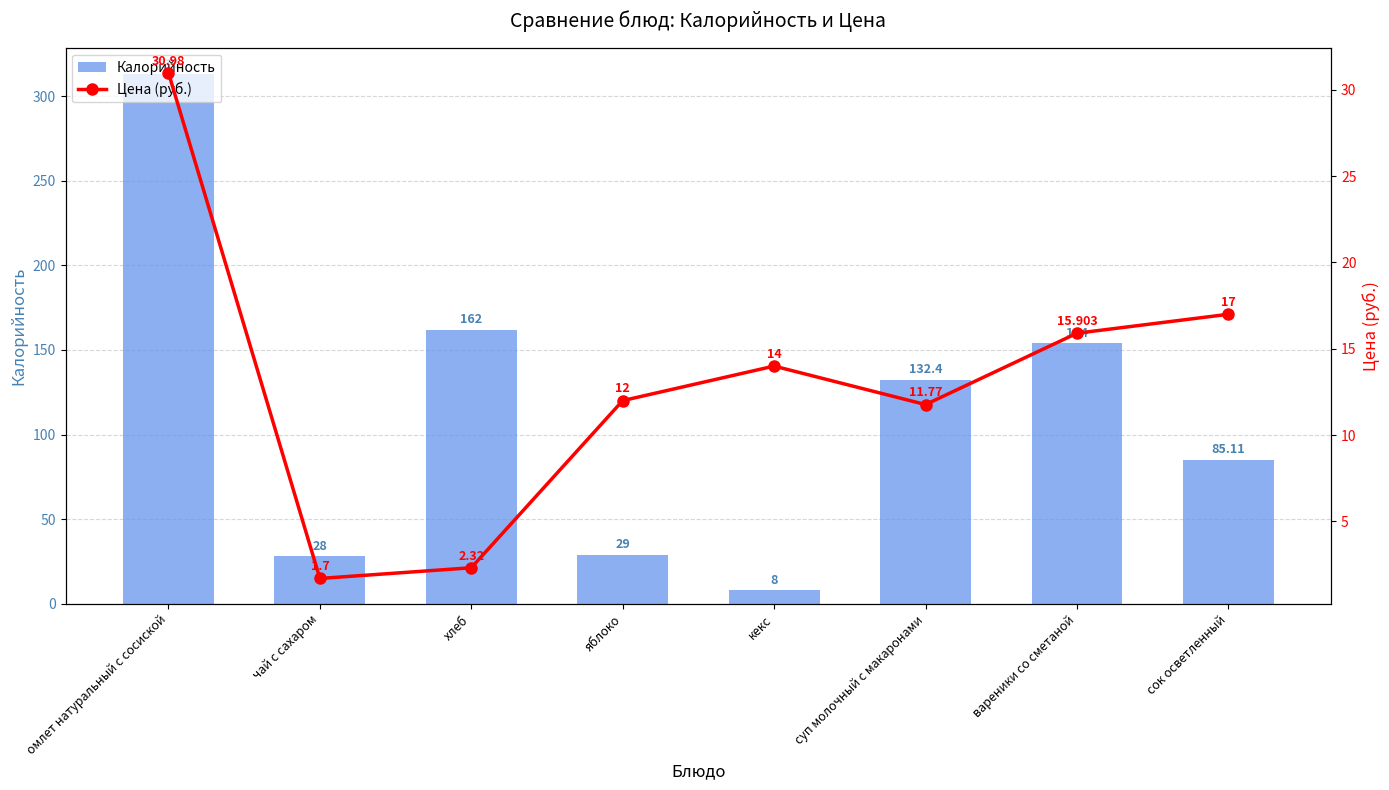

Is it true that Цена (руб.) equals 6.7 at яблоко?

False